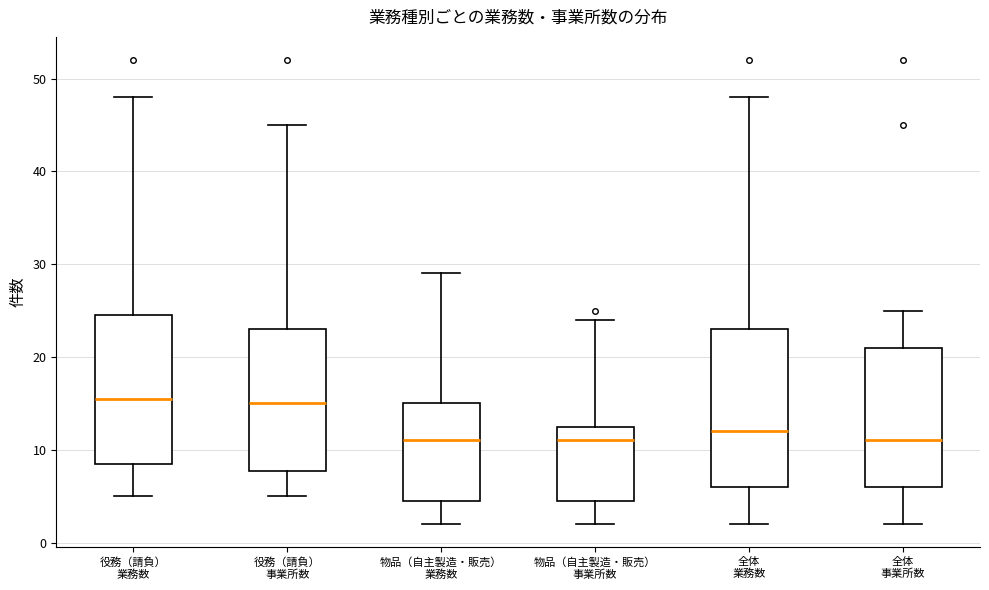

Reading left to right, transcribe this box plot: for each box, give where its median line is, the range the box spans, and where its two whiskers end, as read against the y-axis. The values are not printed on the chart, so give them approximately, as read against the axis.

役務（請負） 業務数: median 16, box 9 to 25, whiskers 5 to 48
役務（請負） 事業所数: median 15, box 8 to 23, whiskers 5 to 45
物品（自主製造・販売） 業務数: median 11, box 5 to 15, whiskers 2 to 29
物品（自主製造・販売） 事業所数: median 11, box 5 to 13, whiskers 2 to 24
全体 業務数: median 12, box 6 to 23, whiskers 2 to 48
全体 事業所数: median 11, box 6 to 21, whiskers 2 to 25